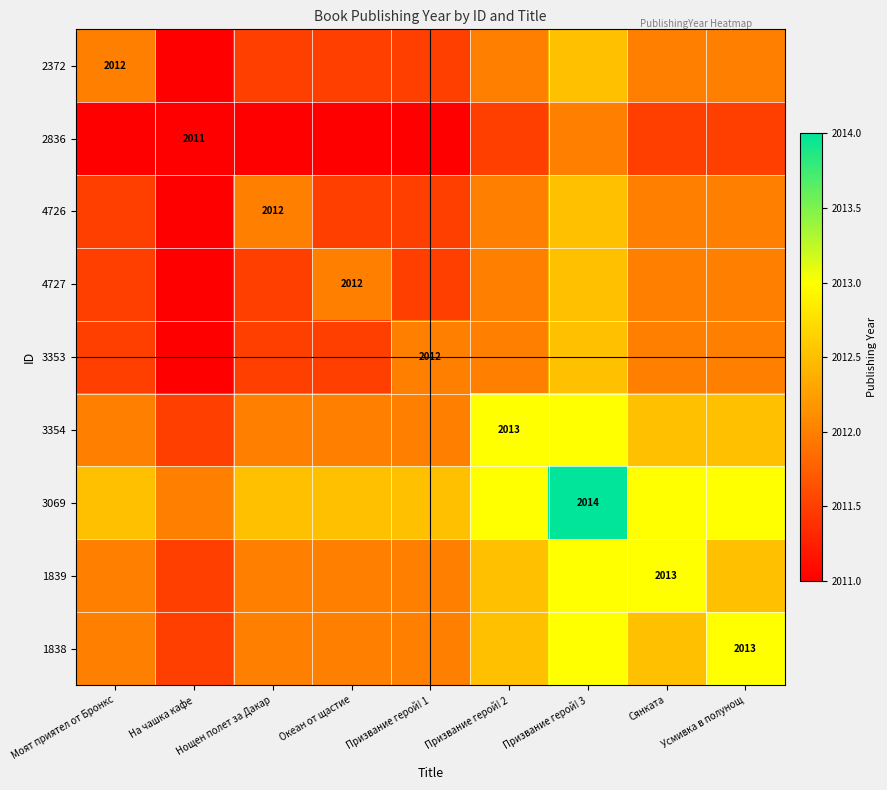

What is the difference between the highest and lowest values at Призвание герой! 1?

1.5